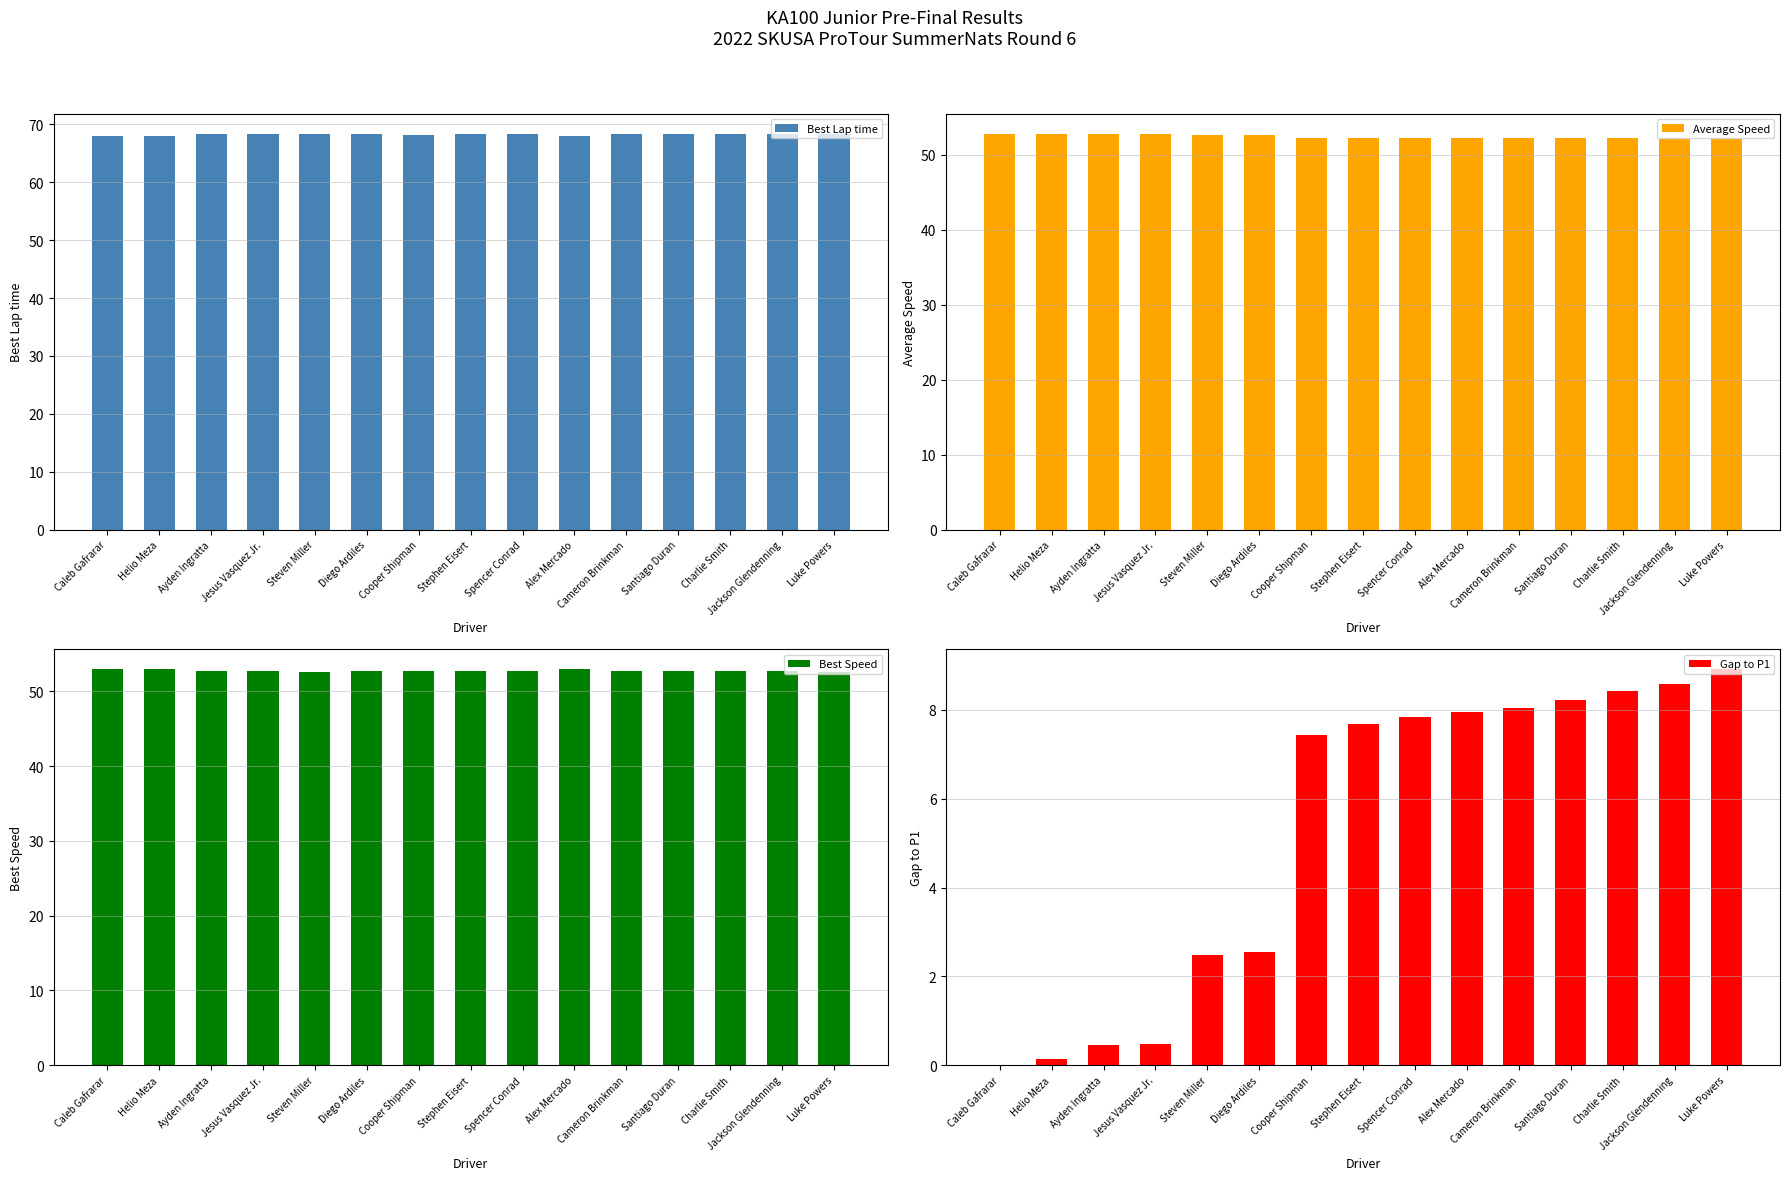

What is the difference between the maximum and minimum values in the Best Lap time series?

0.4